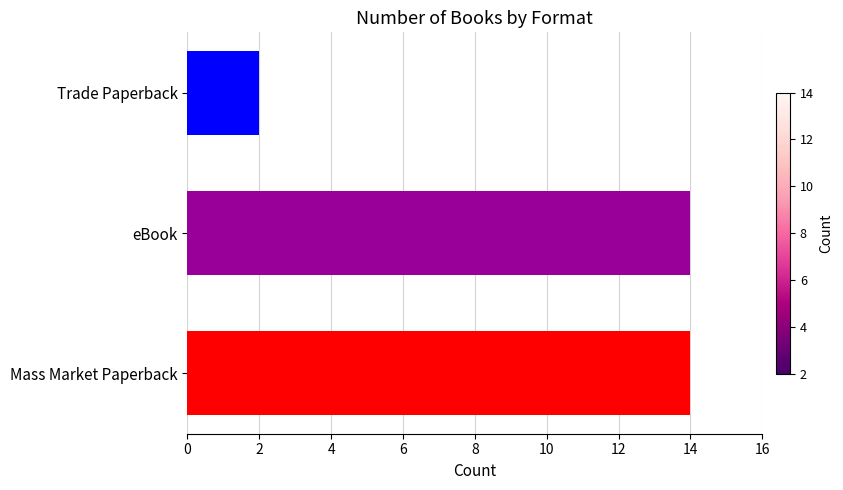

Which has a higher value, Mass Market Paperback or Trade Paperback?

Mass Market Paperback